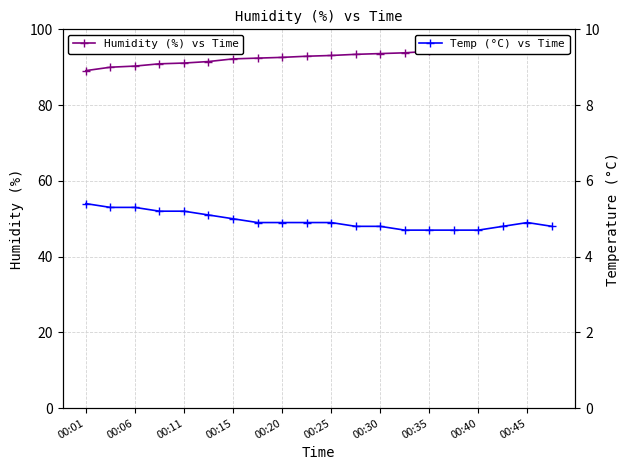

What is the difference between the second highest and minimum values in the Humidity (%) vs Time series?

6.2